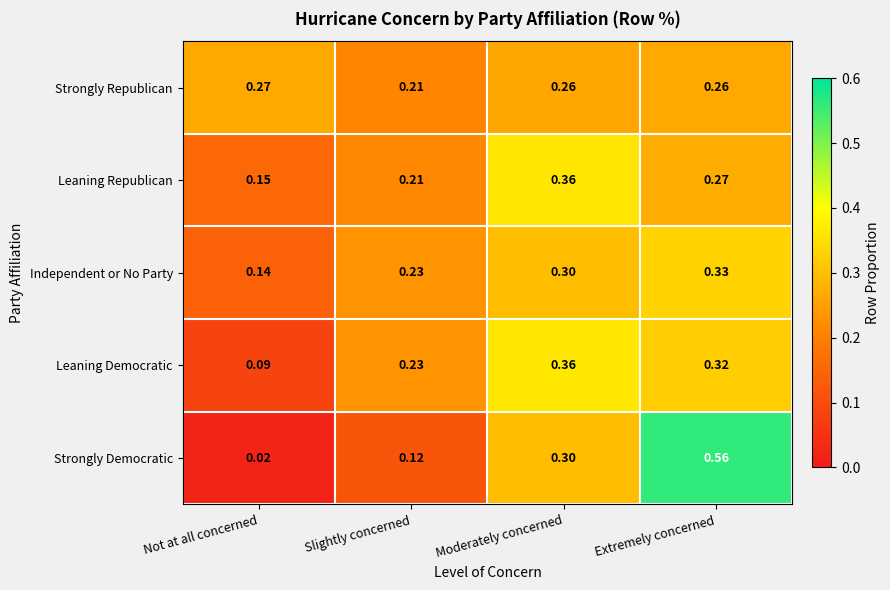

At which category is the sum across all series the highest?

Extremely concerned